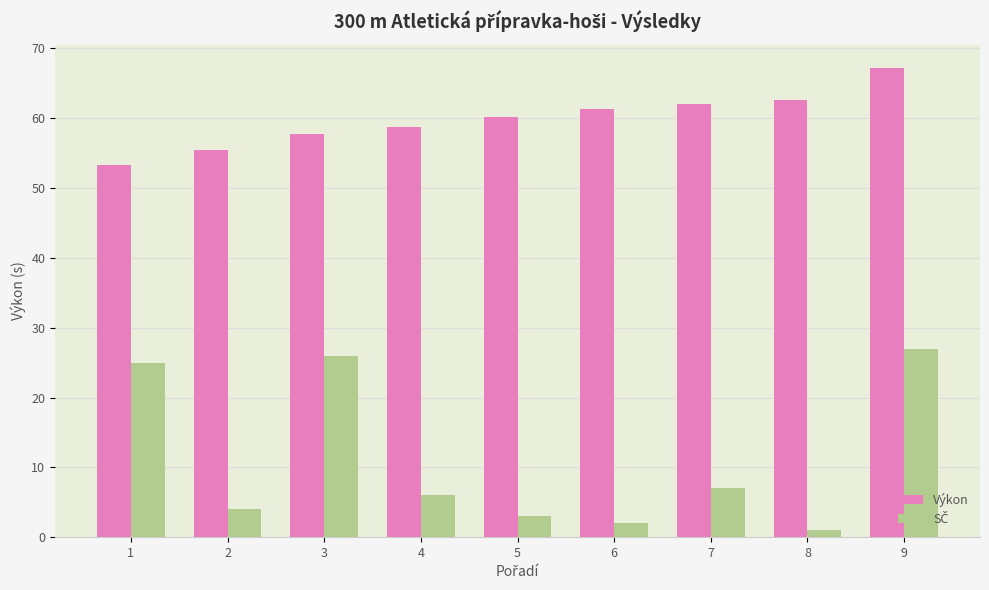

How many values in the Výkon series are below 60?

4